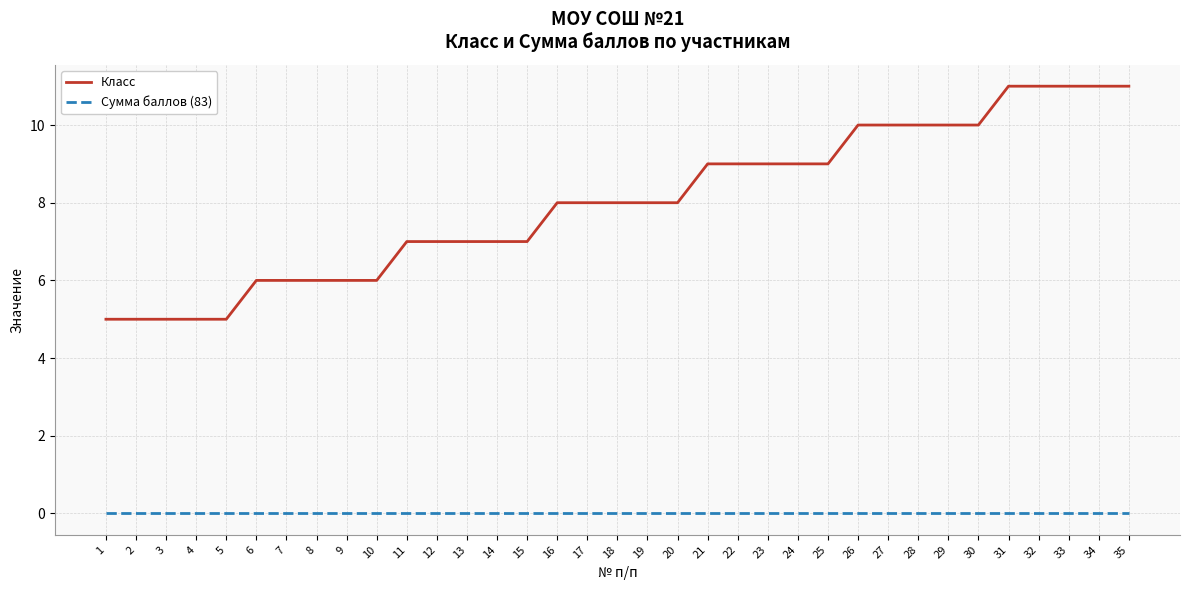

What is the difference between the maximum and minimum values in the Класс series?

6